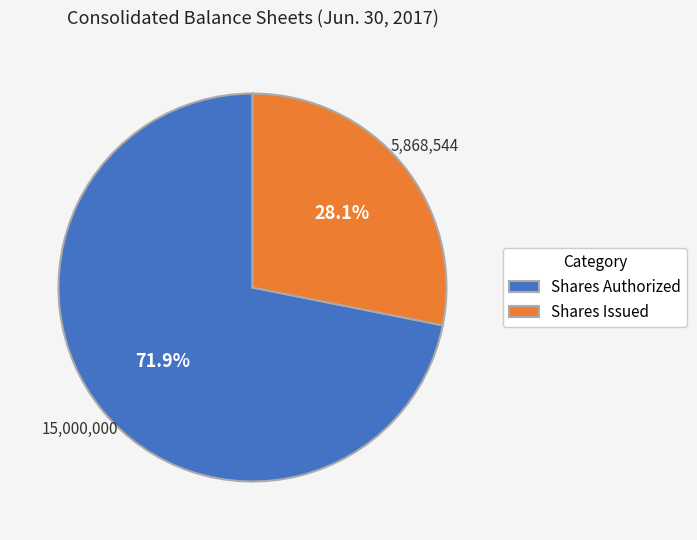

Does Shares Authorized account for over 50% of the chart?

Yes